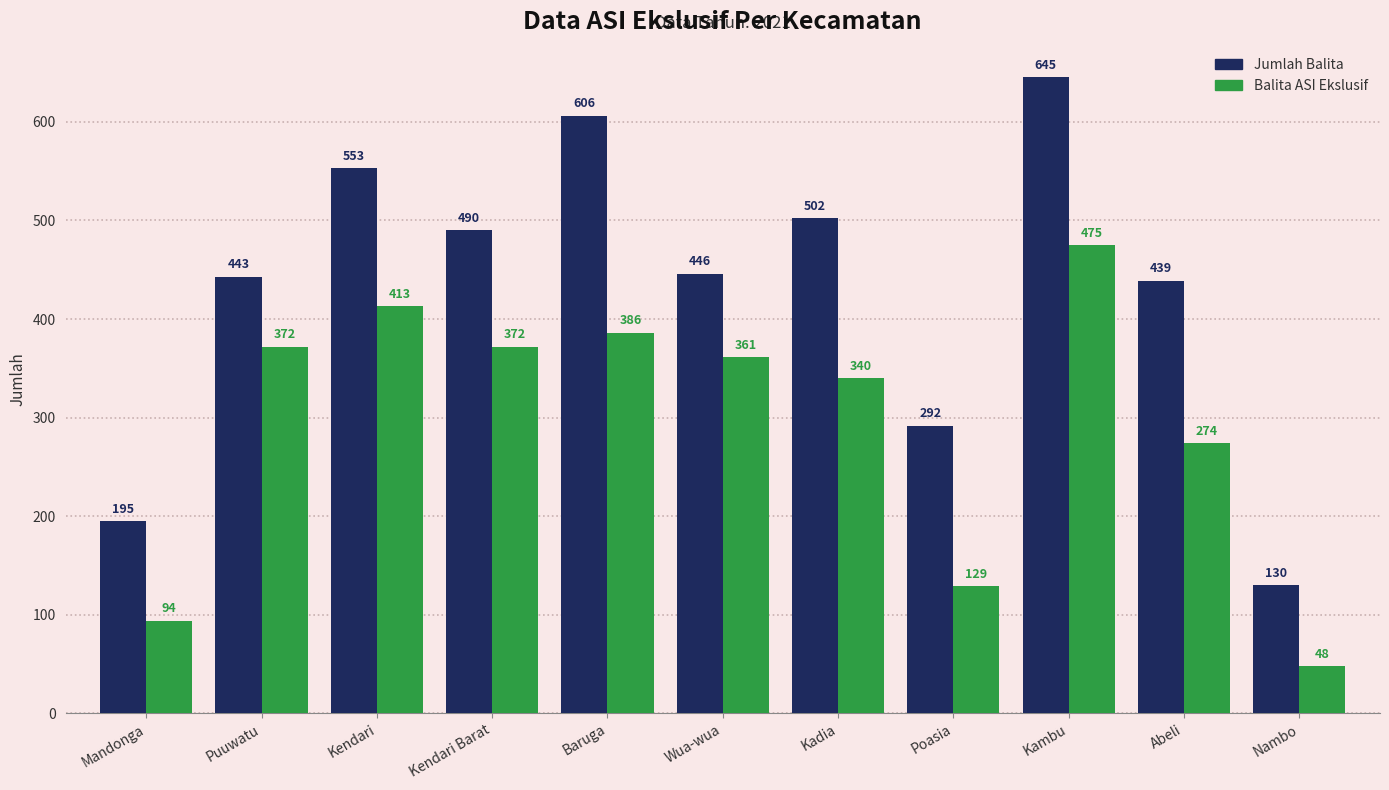

What is the label of the 2nd bar from the left?

Puuwatu